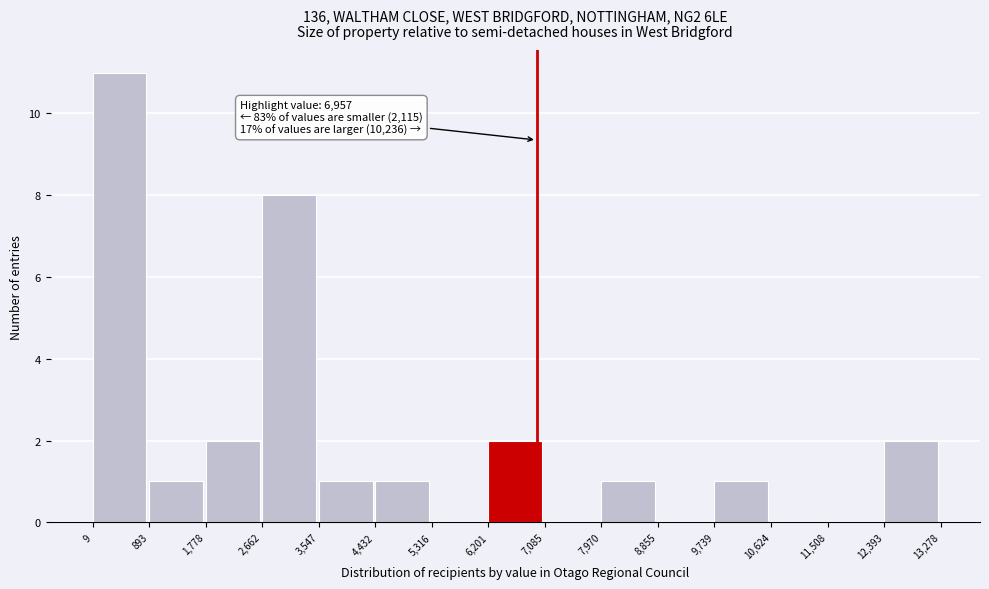

Over which range of the x-axis is the bar tallest?

9 to 893